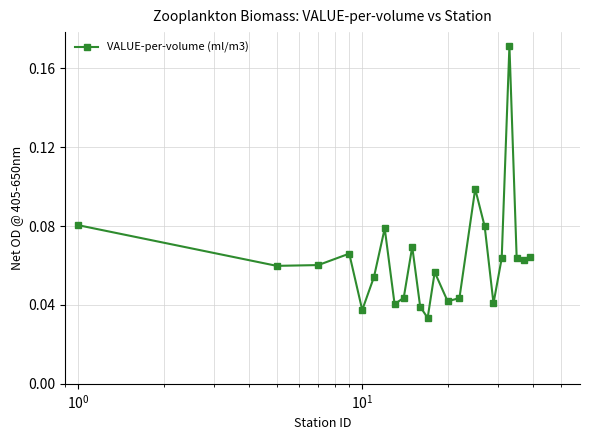

True or false: the data has more than 0 interior local peaks.

True